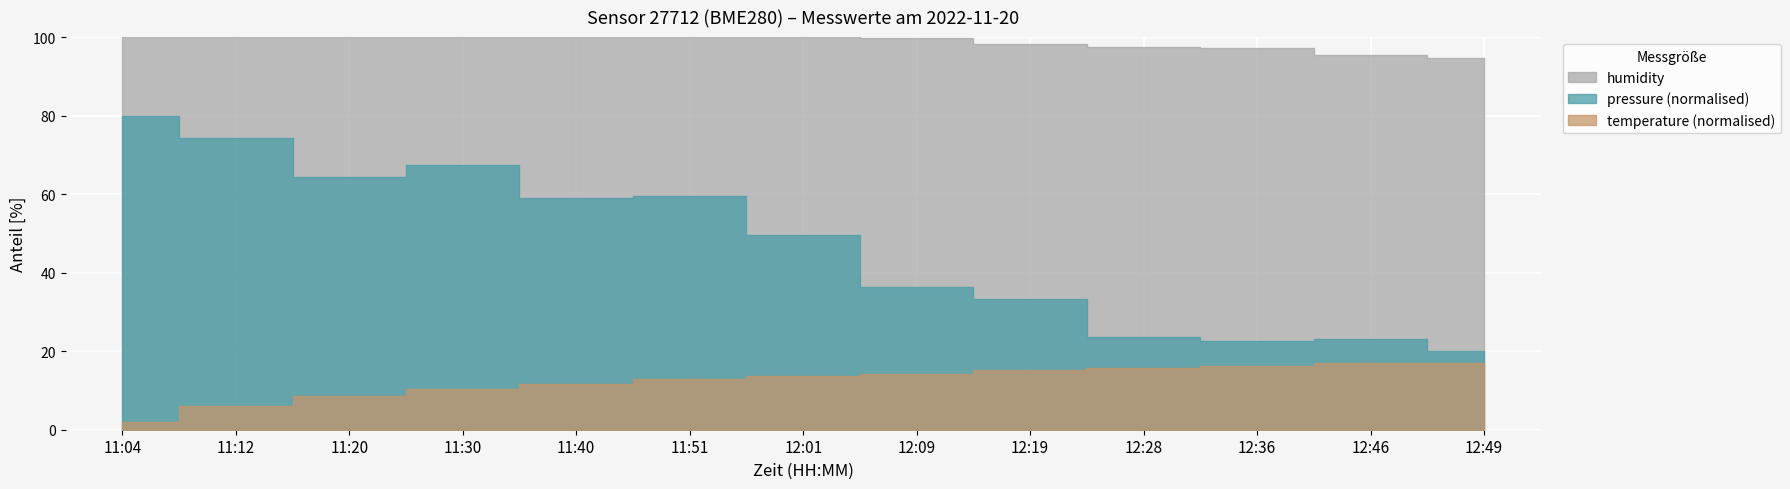

Count the number of categories in the chart.

13